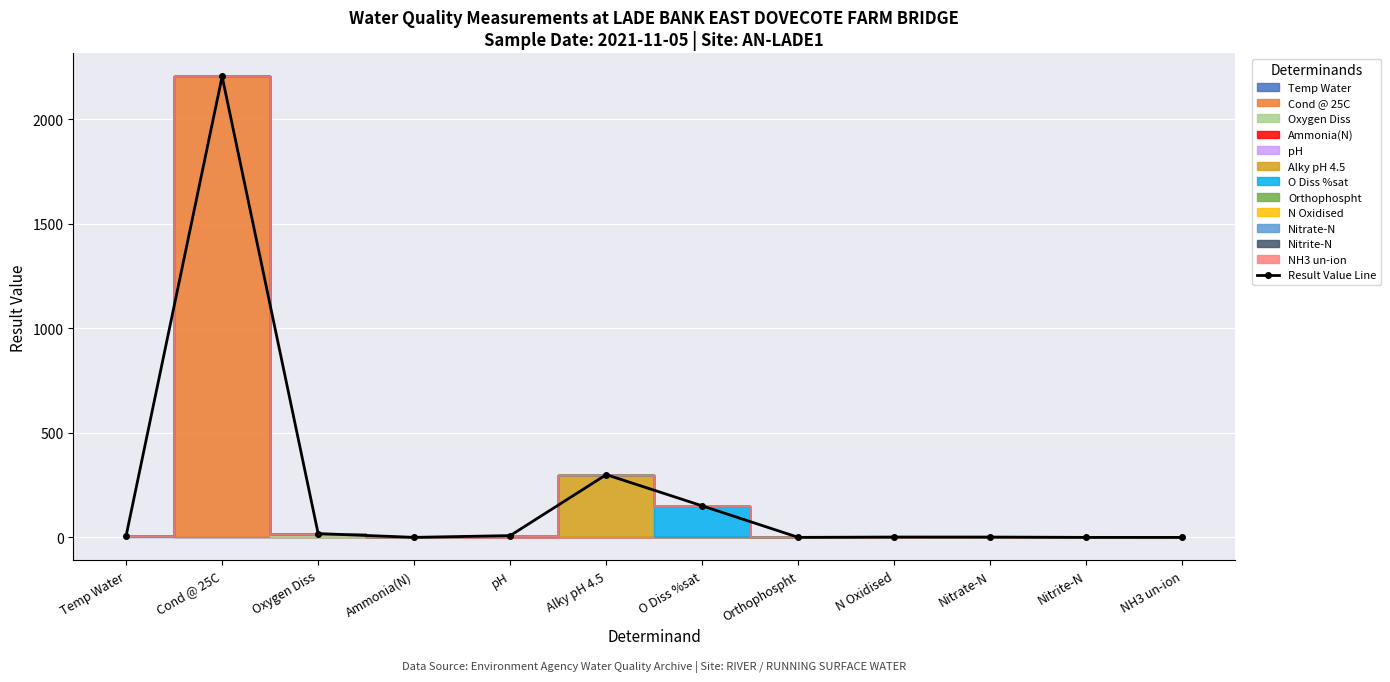

What is the change in value from pH to Alky pH 4.5?

+291.5